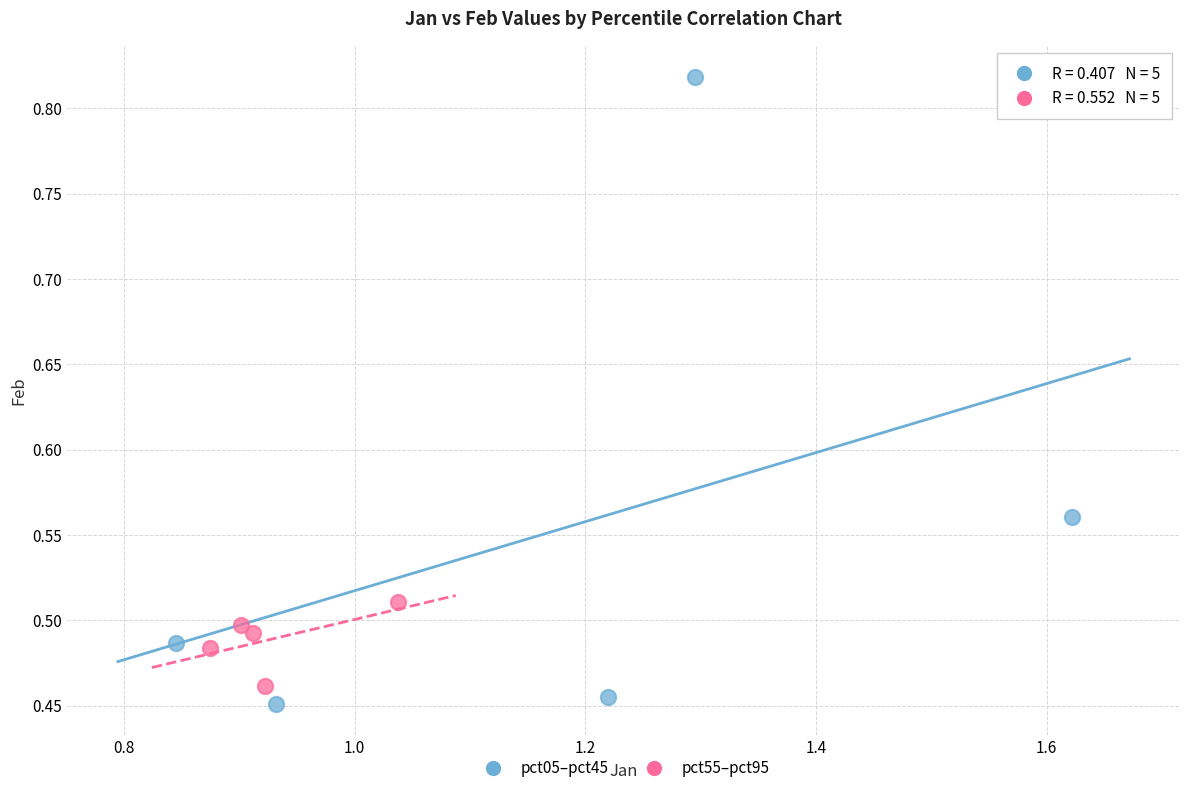

Which series contains the highest Y value?

pct05–pct45